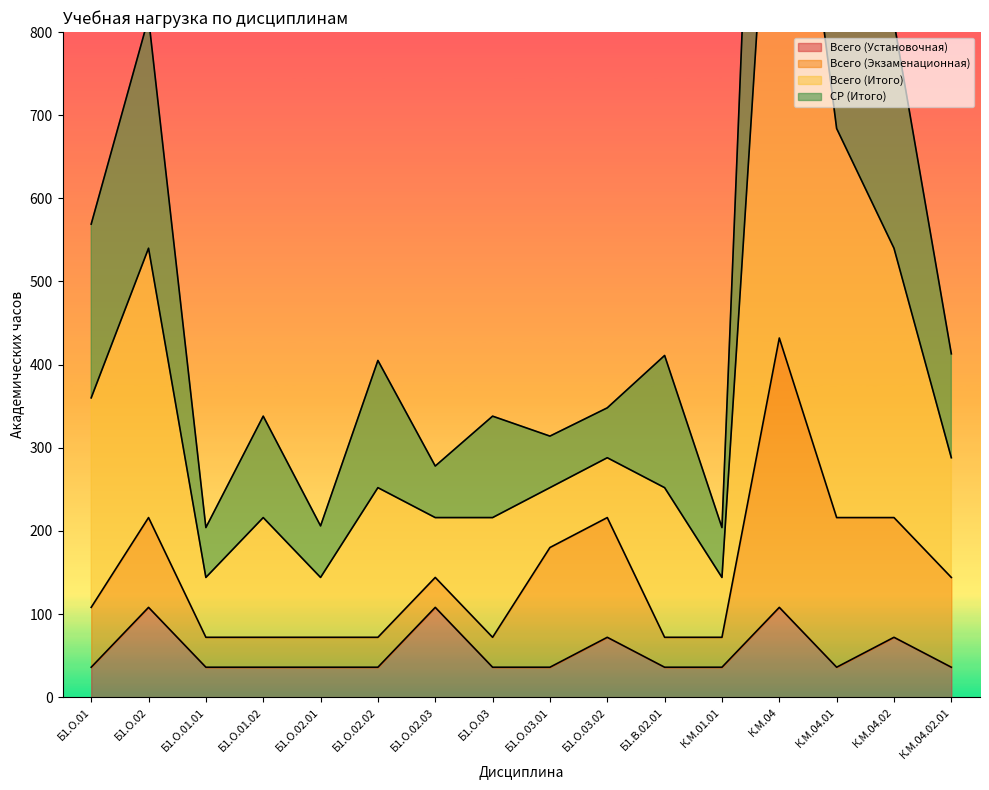

What is the lowest value of the Всего (Установочная) series?

36